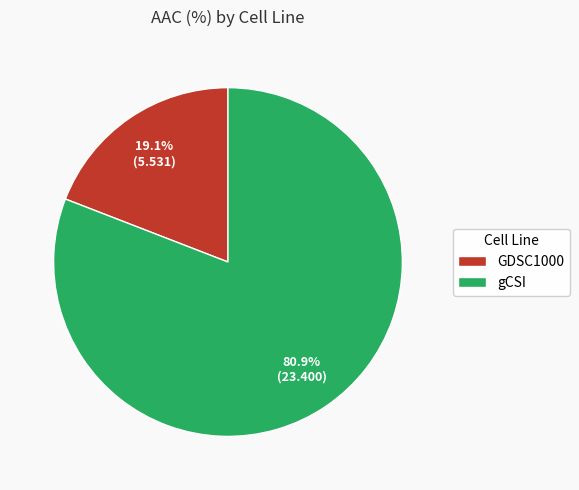

Which has a higher value, gCSI or GDSC1000?

gCSI